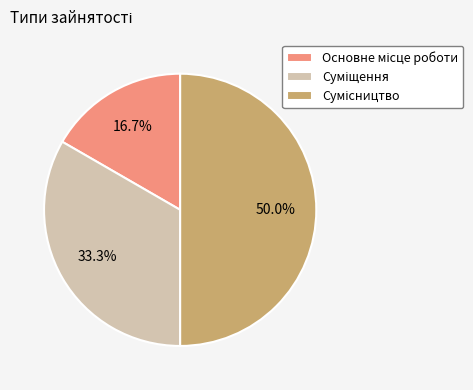

To the nearest percent, what is the average slice percentage?

33%